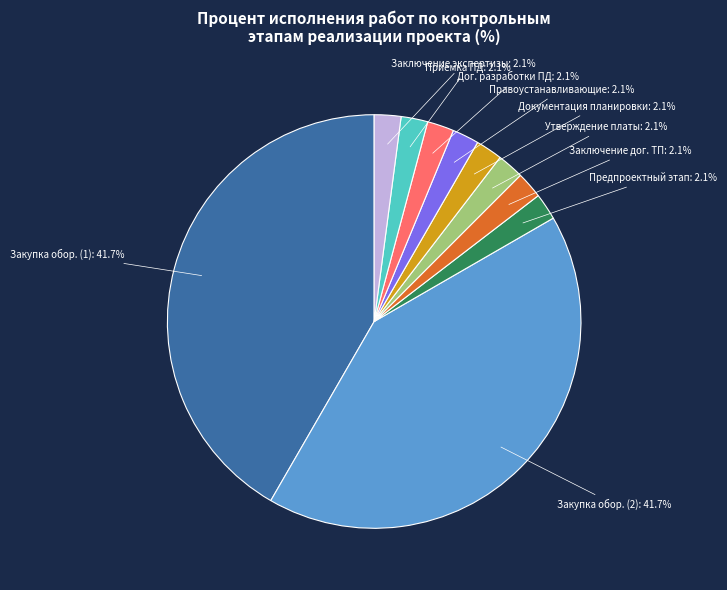

What is the ratio of the value at Приемка ПД to the value at Заключение дог. ТП?

1.0